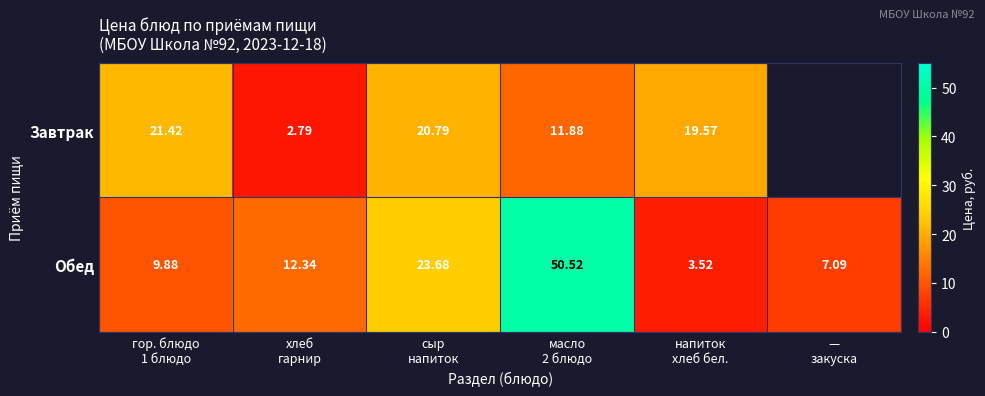

Which label corresponds to the largest value in the chart?

масло
2 блюдо